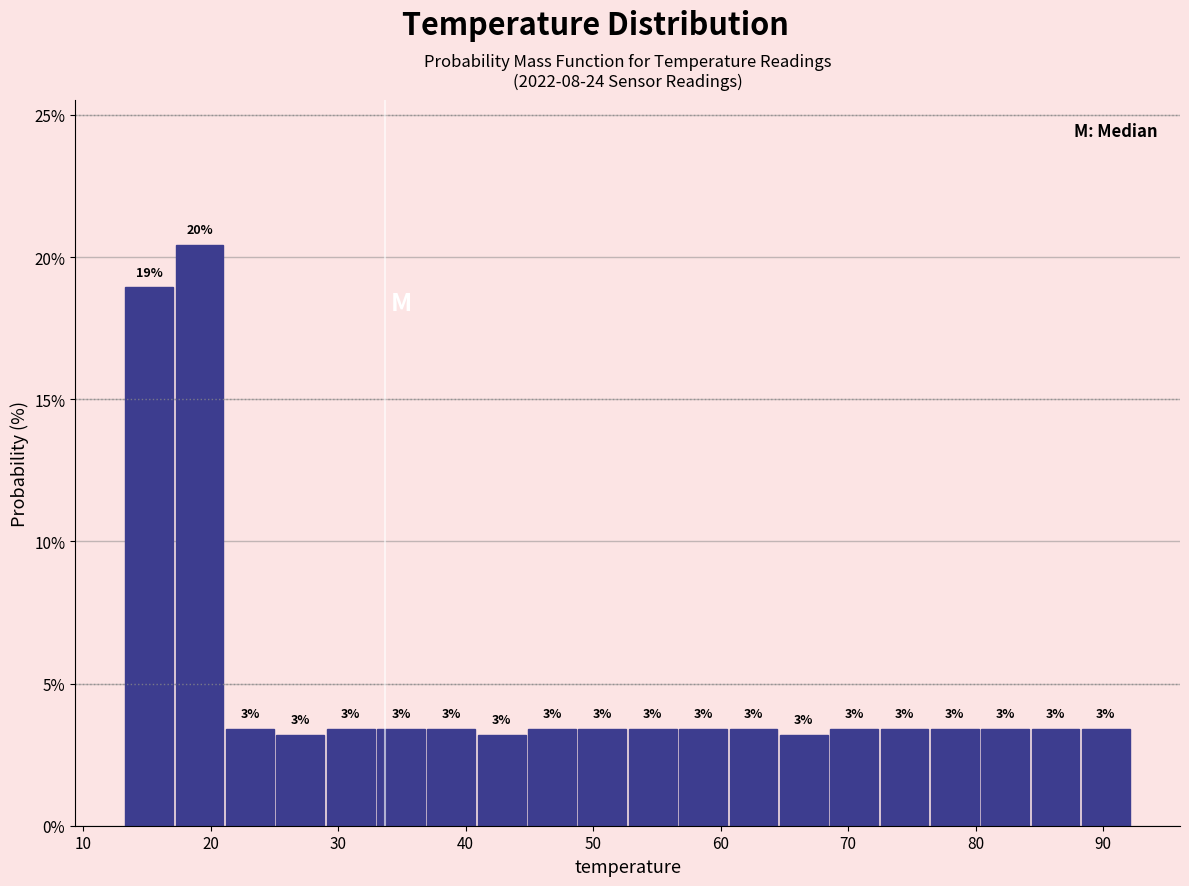

Read against the x-axis, roughly where is the centre of the tallest bar?

19